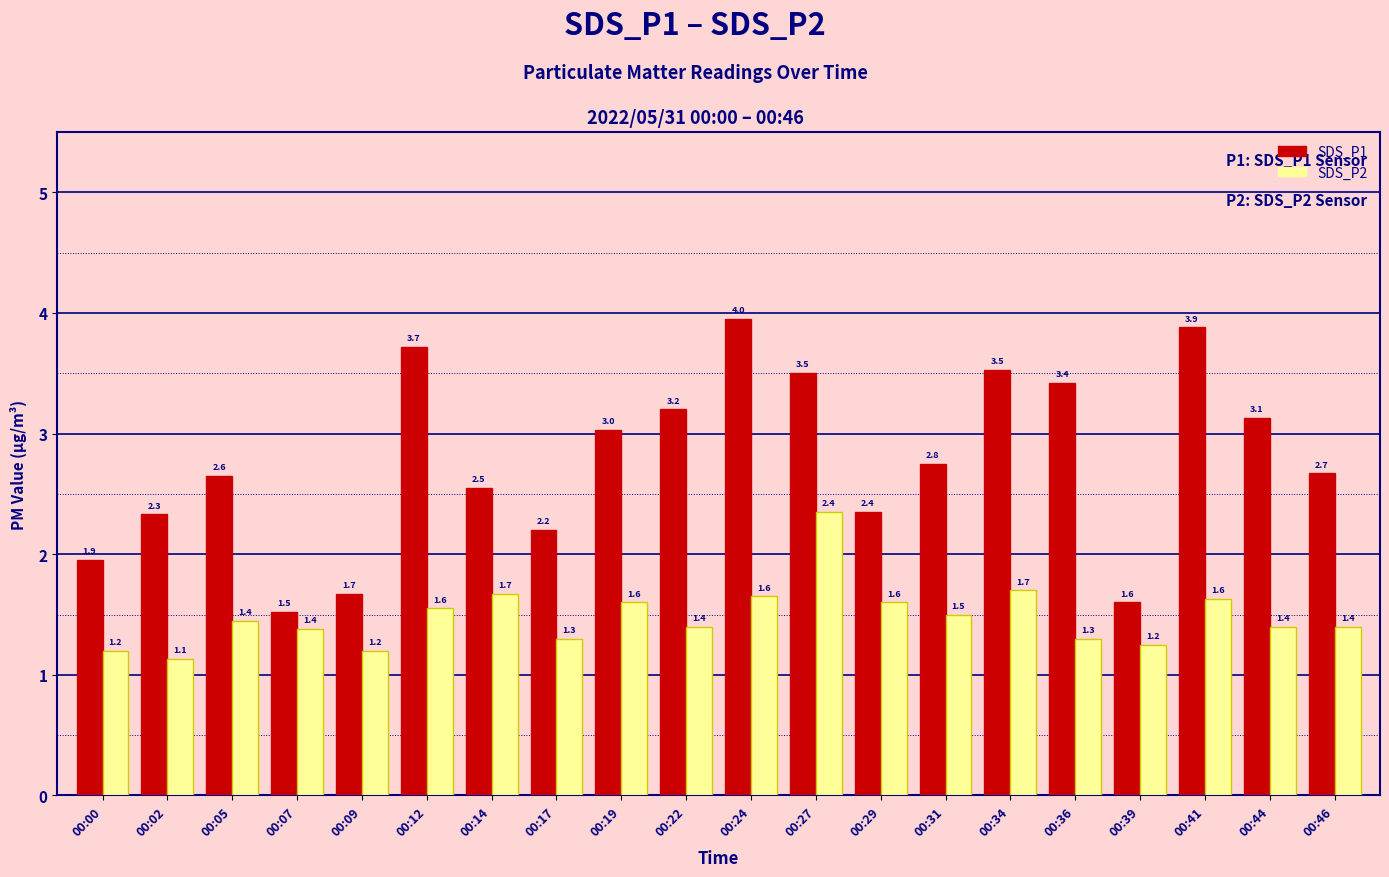

Which series has the largest total across all categories?

SDS_P1